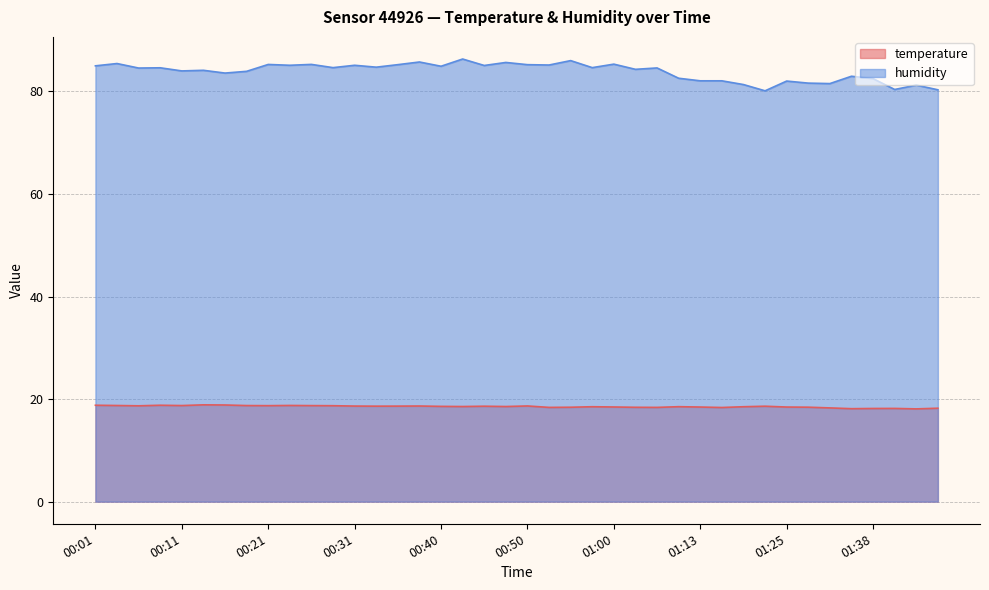

Where is the first local minimum for humidity?

00:06